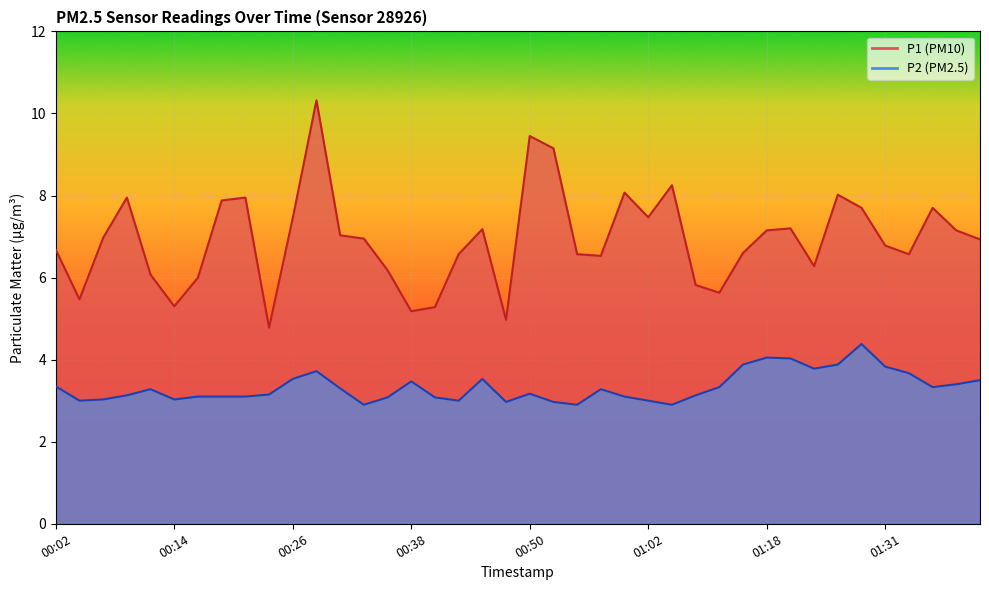

At which category does P1 reach its first local valley?

00:04